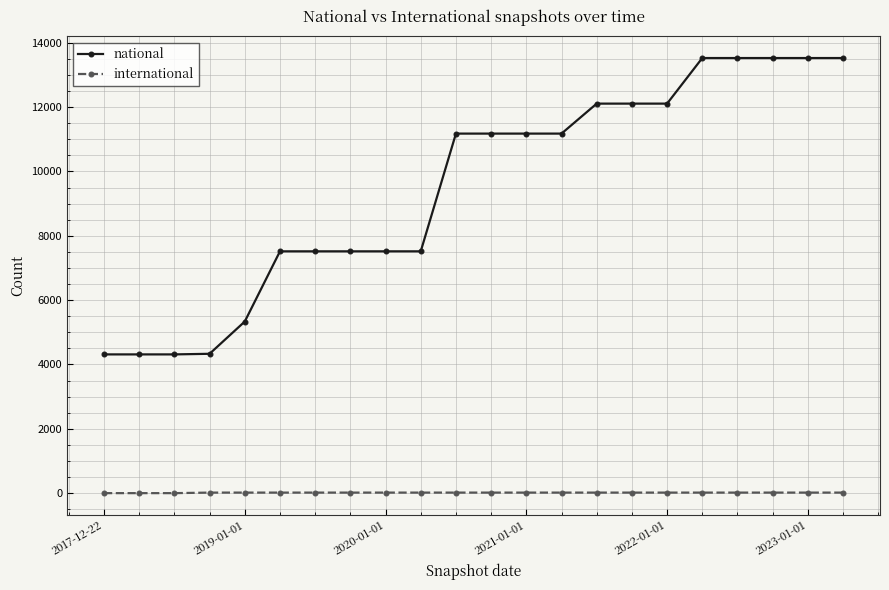

What is the lowest value of the national series?

4313